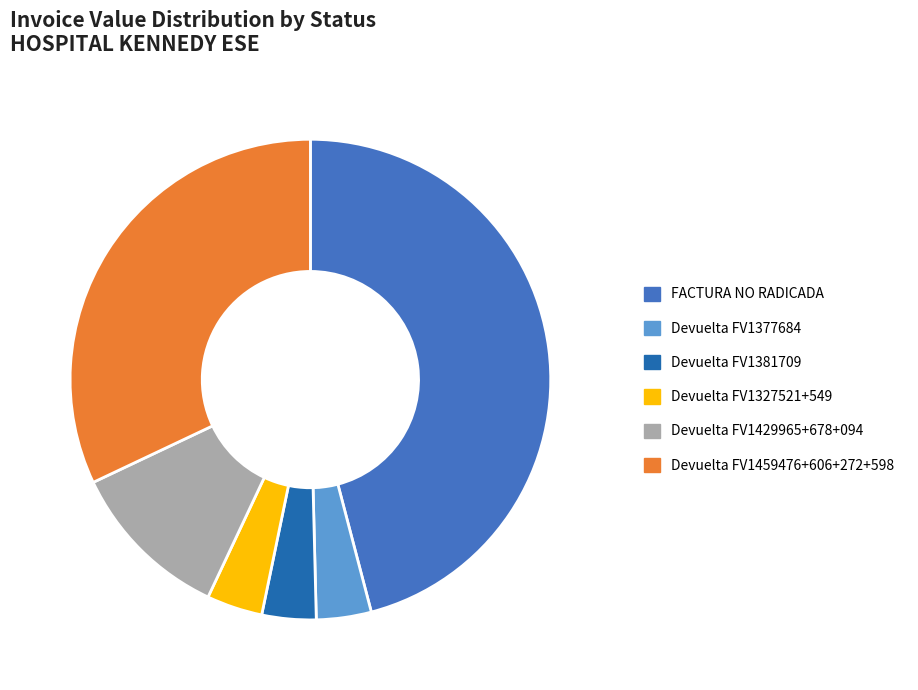

Between Devuelta FV1377684 and Devuelta FV1459476+606+272+598, which is larger?

Devuelta FV1459476+606+272+598